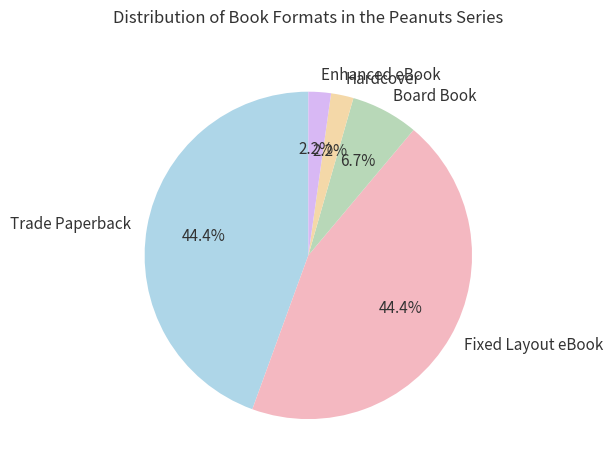

To the nearest percent, what is the average slice percentage?

20%